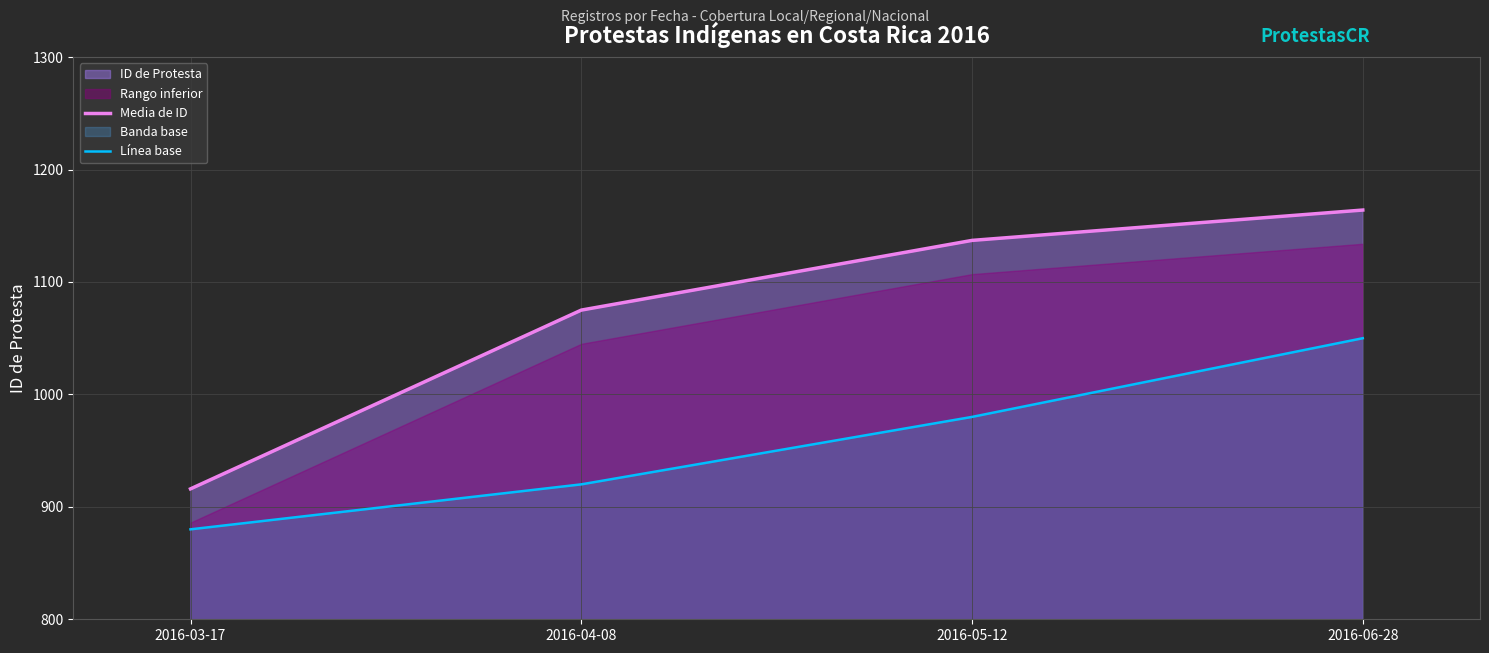

True or false: Línea base and Media de ID cross at least once.

False